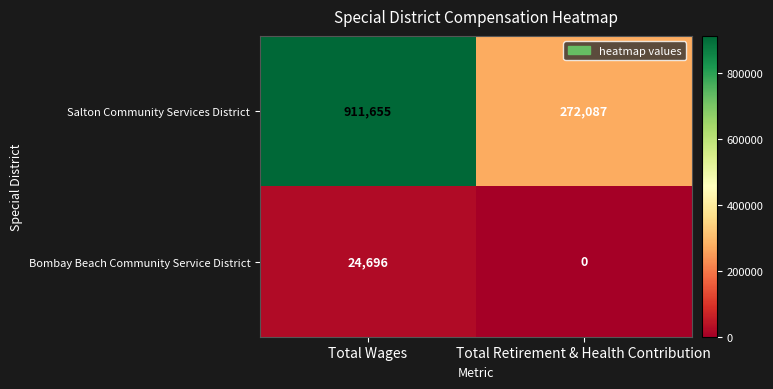

Is it true that Bombay Beach Community Service District equals 37461 at Total Wages?

False